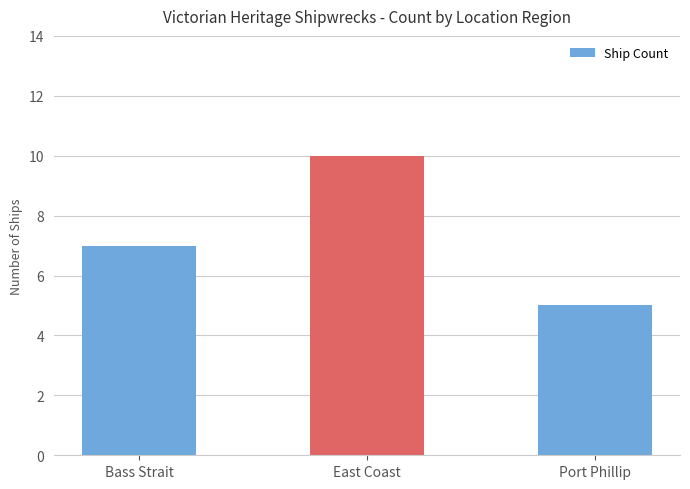

Reading left to right, what are all the values shown in this chart?

7	10	5